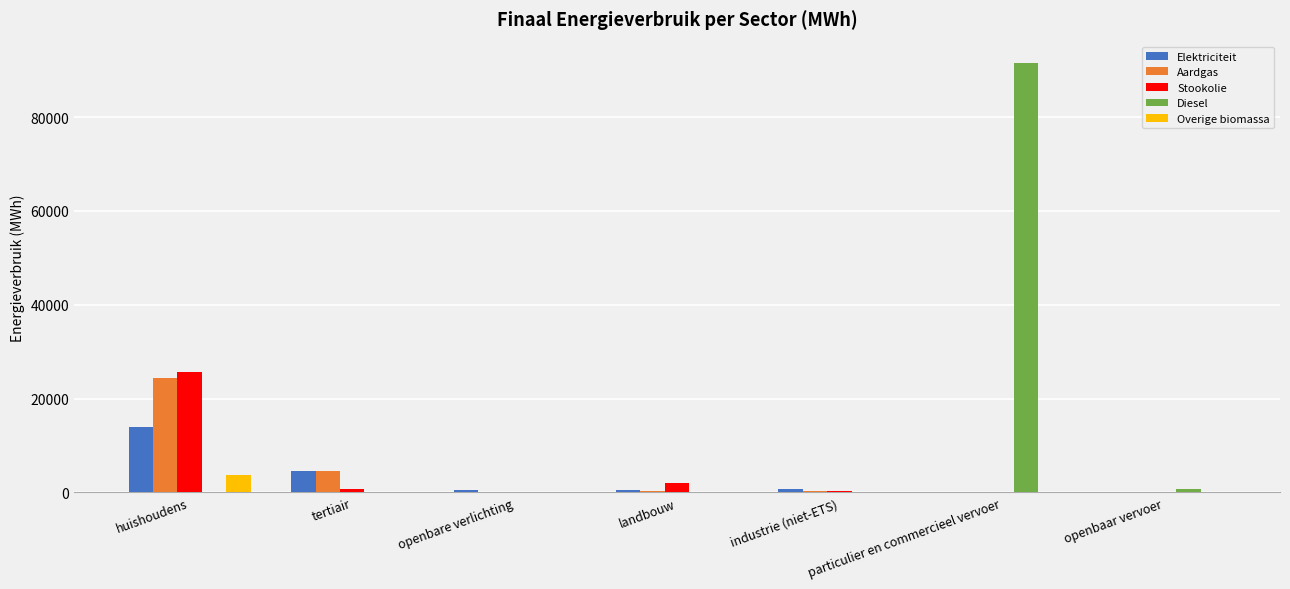

What is the maximum value for Stookolie?

25696.9